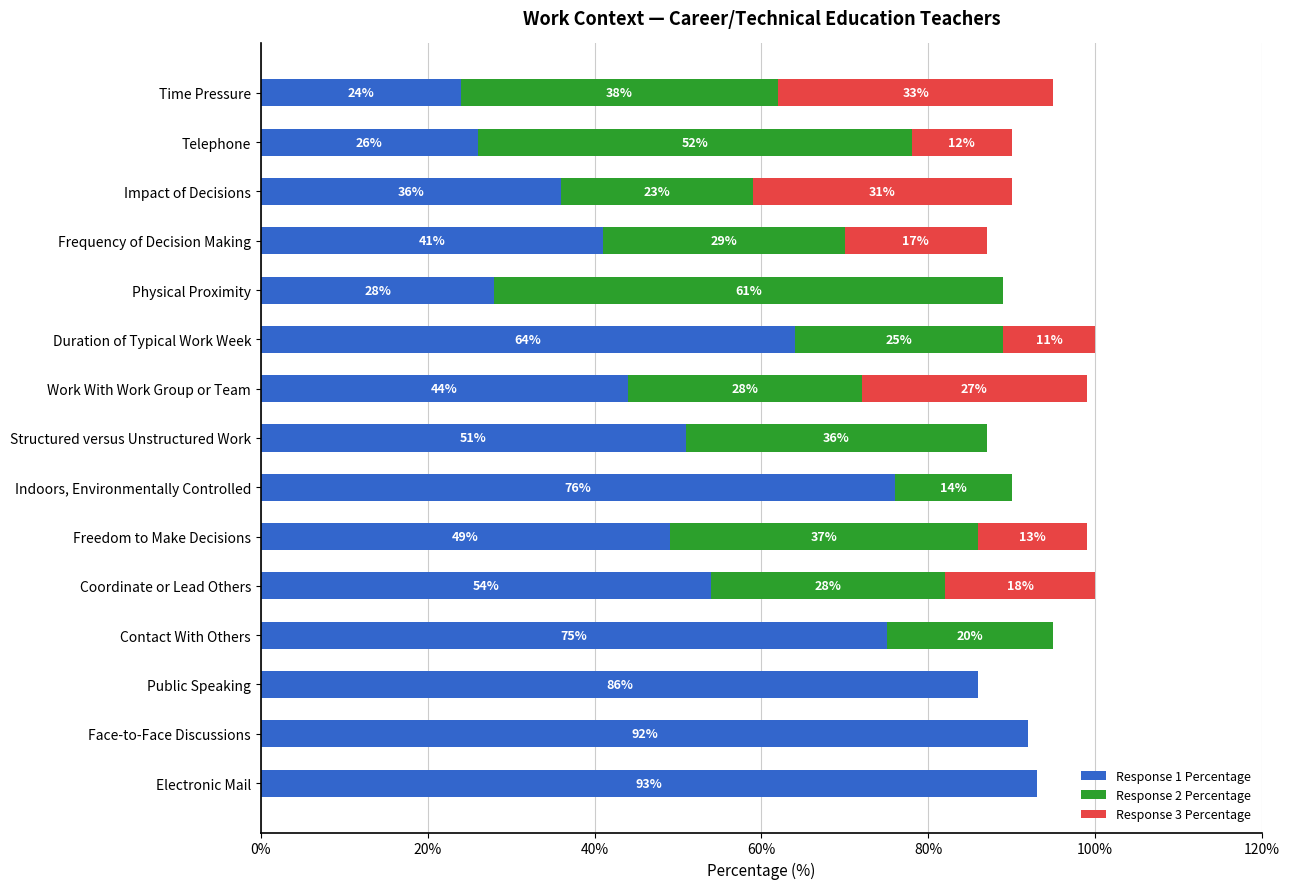

Is it true that Response 1 Percentage equals 8 at Time Pressure?

False